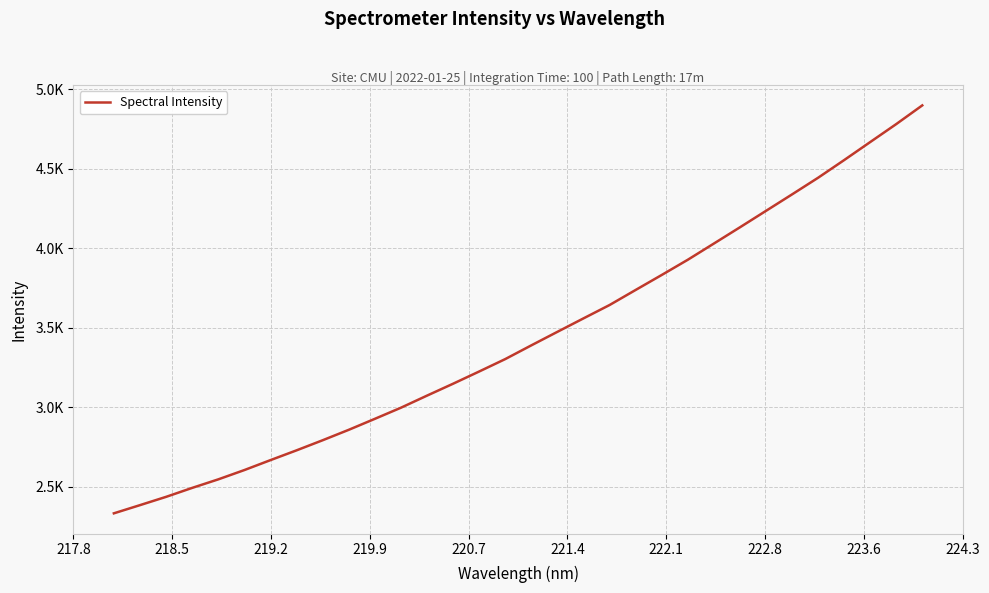

Reading left to right, extract all data points from this chart.

2332.7	2384.2	2436.3	2492.7	2546.4	2604.9	2667.4	2729.0	2792.5	2858.1	2927.2	2997.2	3073.3	3148.2	3225.1	3303.2	3389.6	3474.7	3559.3	3643.3	3738.1	3832.3	3928.0	4029.8	4132.1	4235.5	4339.1	4443.9	4555.0	4668.3	4781.5	4899.2